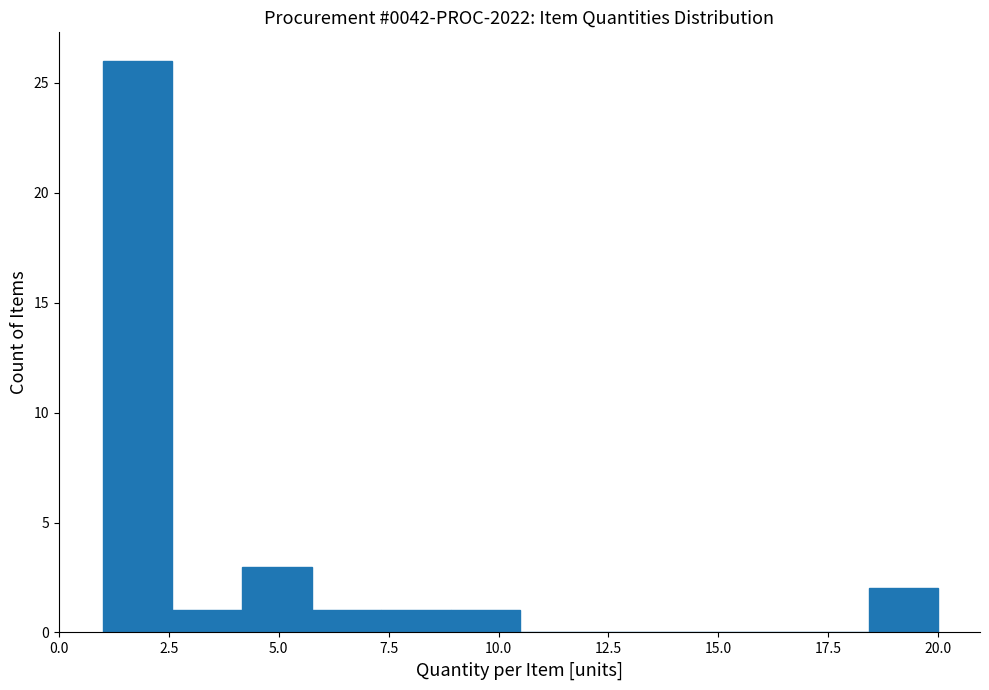

Read against the x-axis, roughly where is the centre of the tallest bar?

2.0